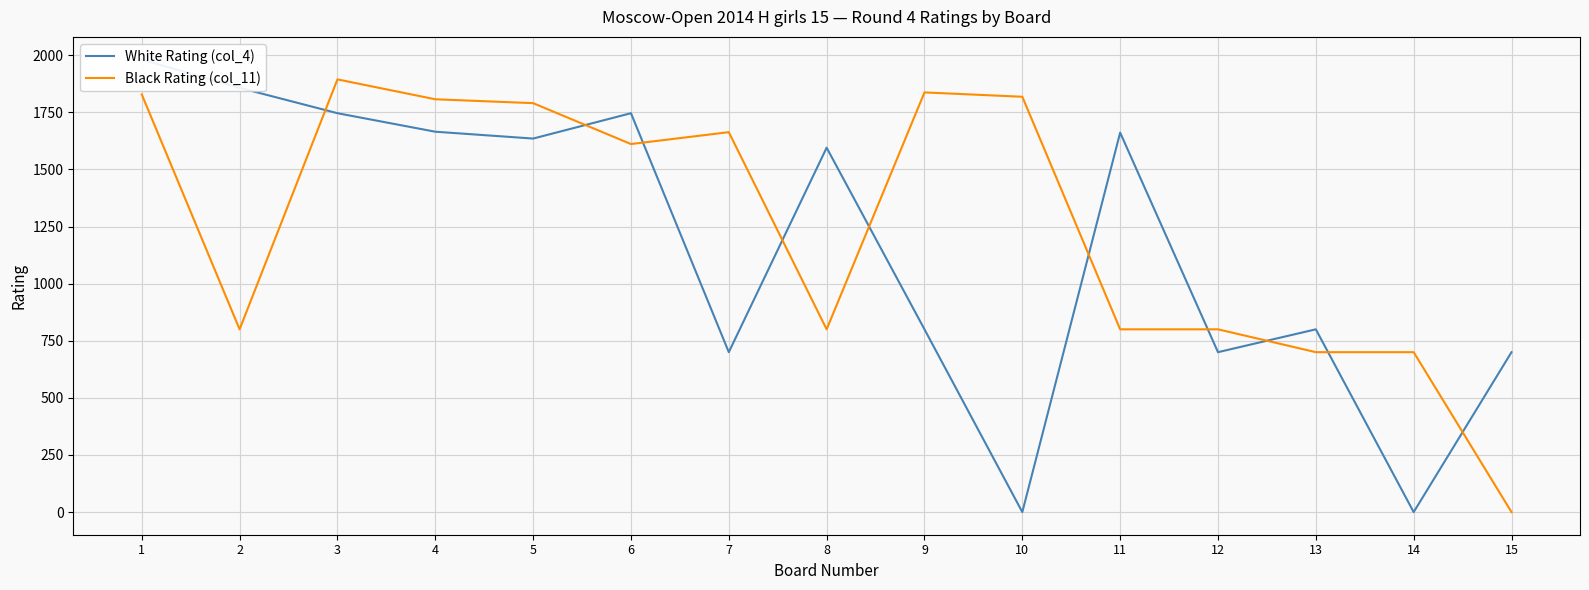

List the labels in order of White Rating (col_4) value, largest first.

1, 2, 3, 6, 4, 11, 5, 8, 9, 13, 7, 12, 15, 10, 14